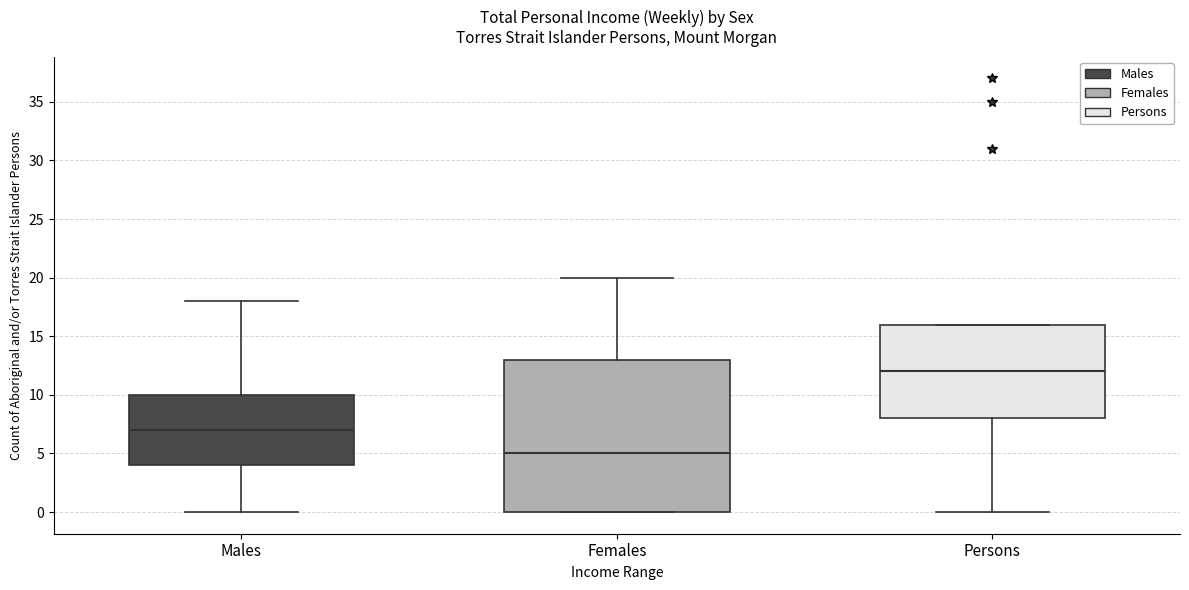

Where is the lower edge of the box for Persons on the y-axis? The values are not printed on the chart, so give them approximately, as read against the axis.

8